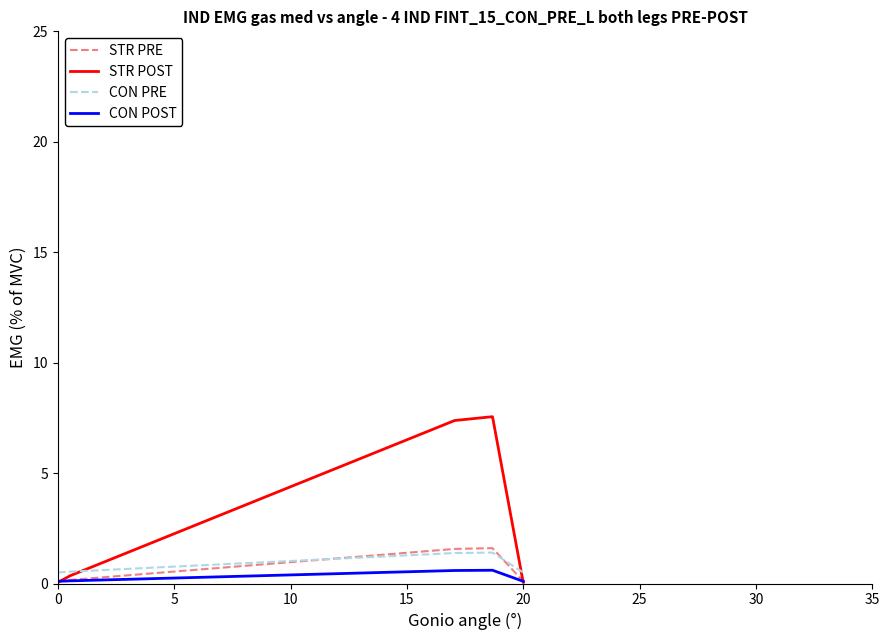

Which series has the largest total across all categories?

STR POST